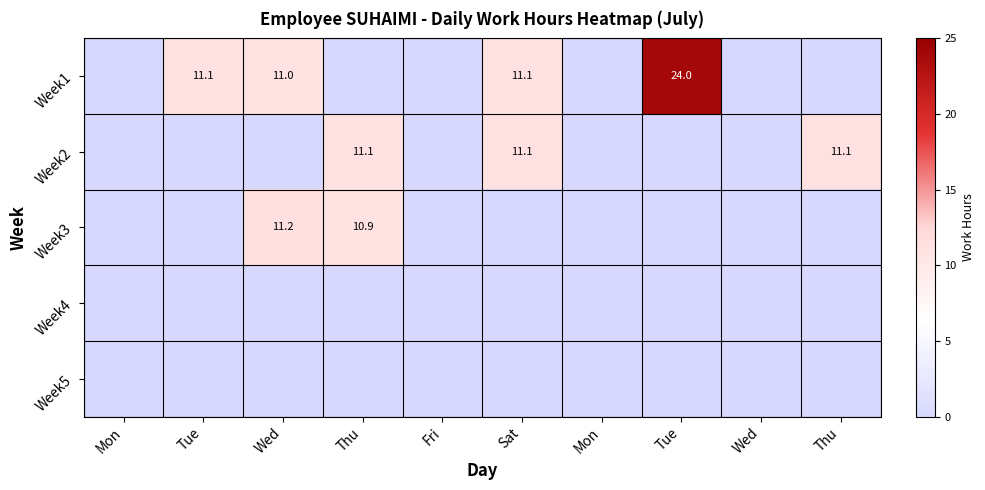

Which label corresponds to the largest value in the chart?

Tue